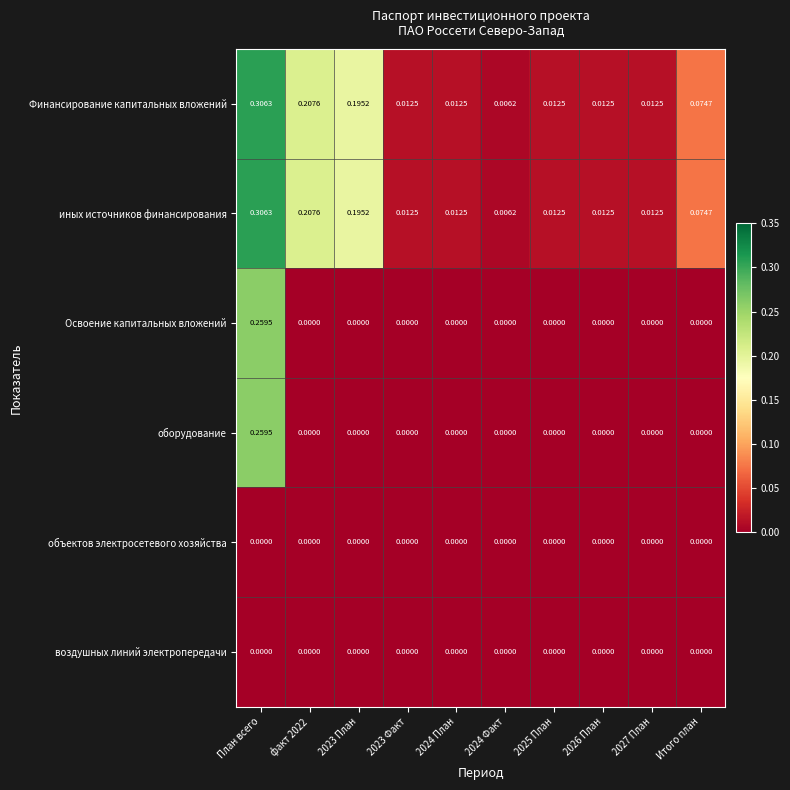

At which category is the sum across all series the highest?

План всего